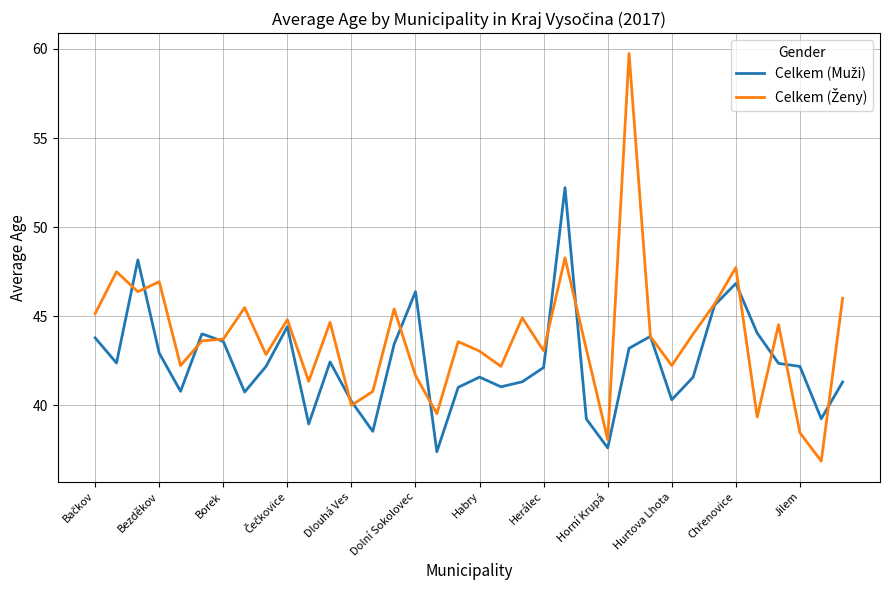

Does the chart have visible grid lines?

Yes